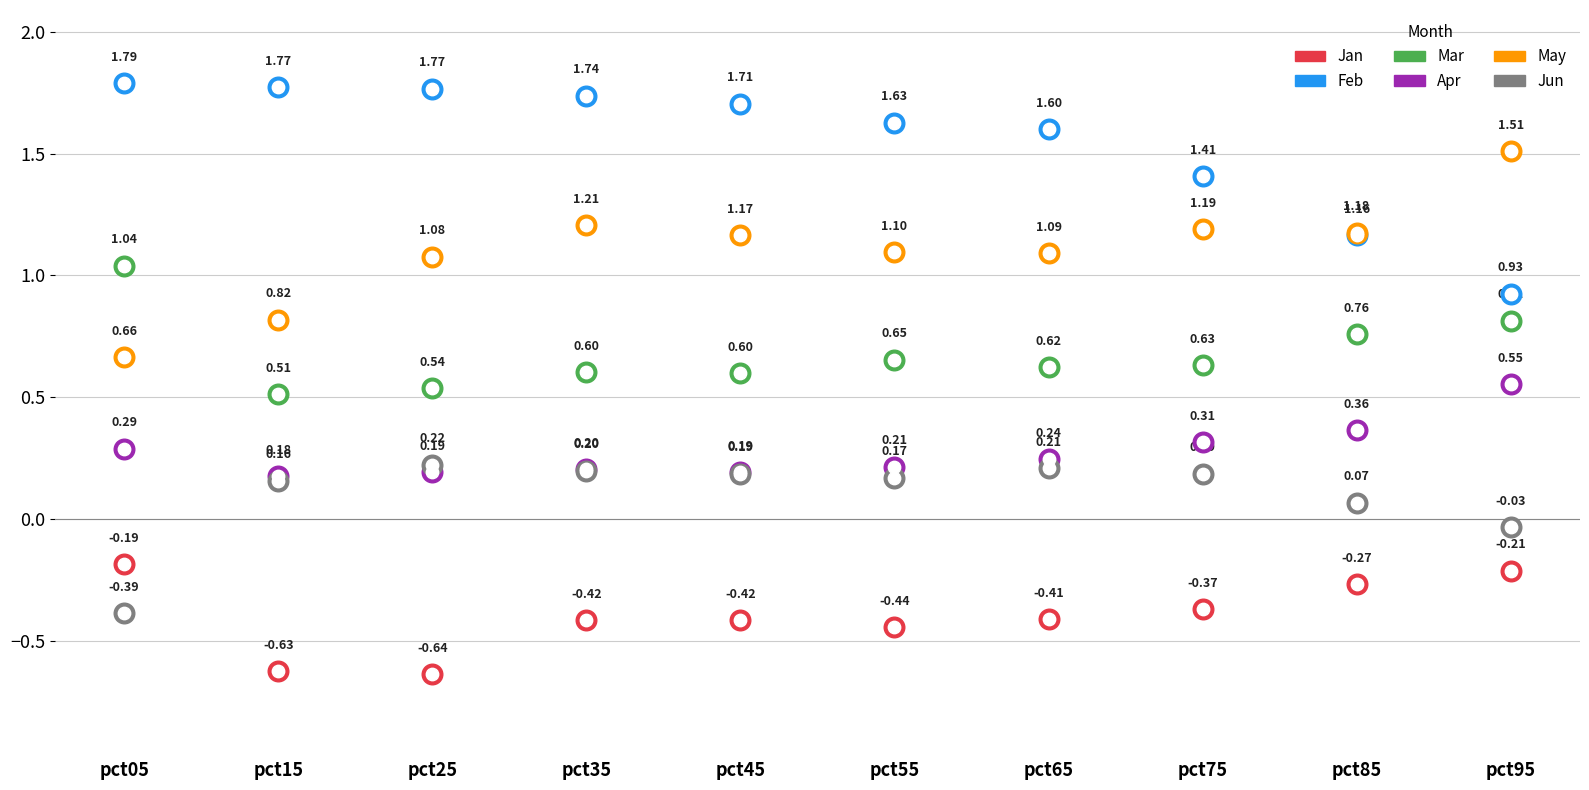

At how many categories does at least one series exceed 0?

10